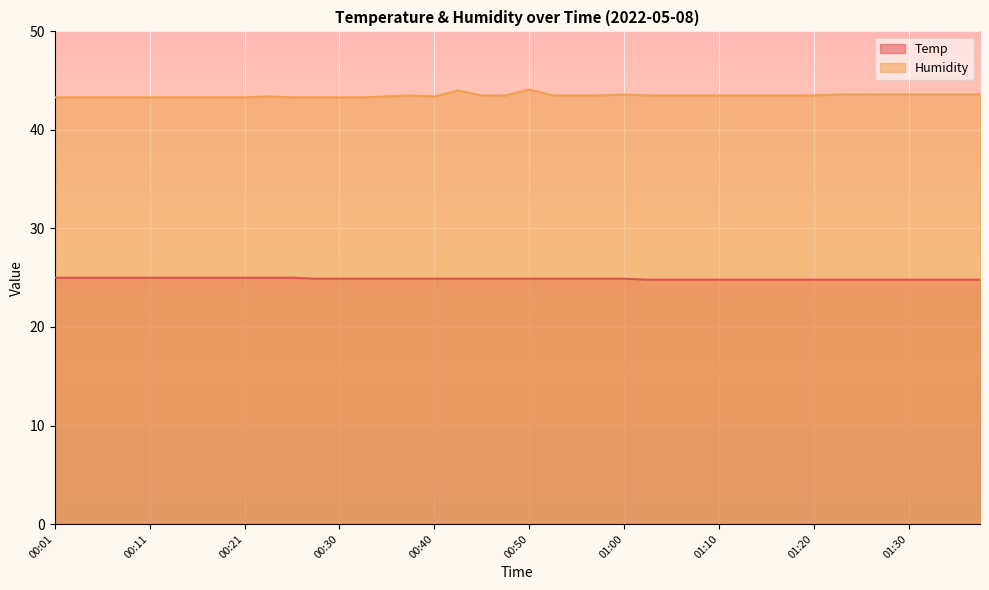

What is the label of the 34th point from the left?

01:22